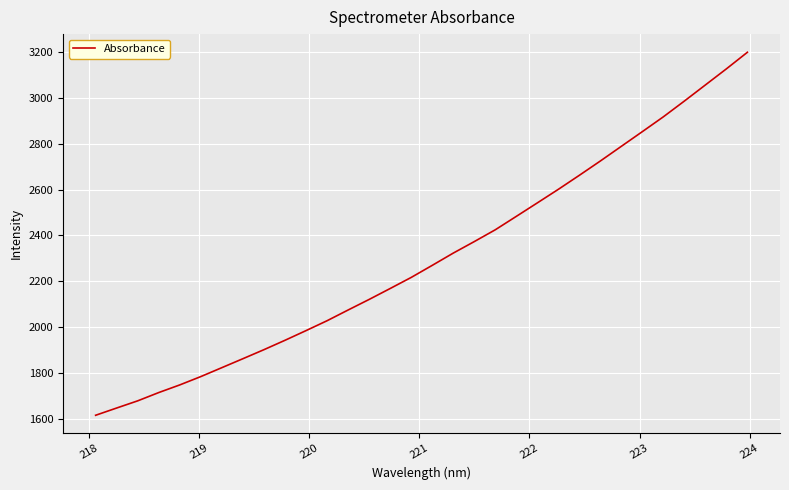

What is the difference between the maximum and minimum values?

1579.8